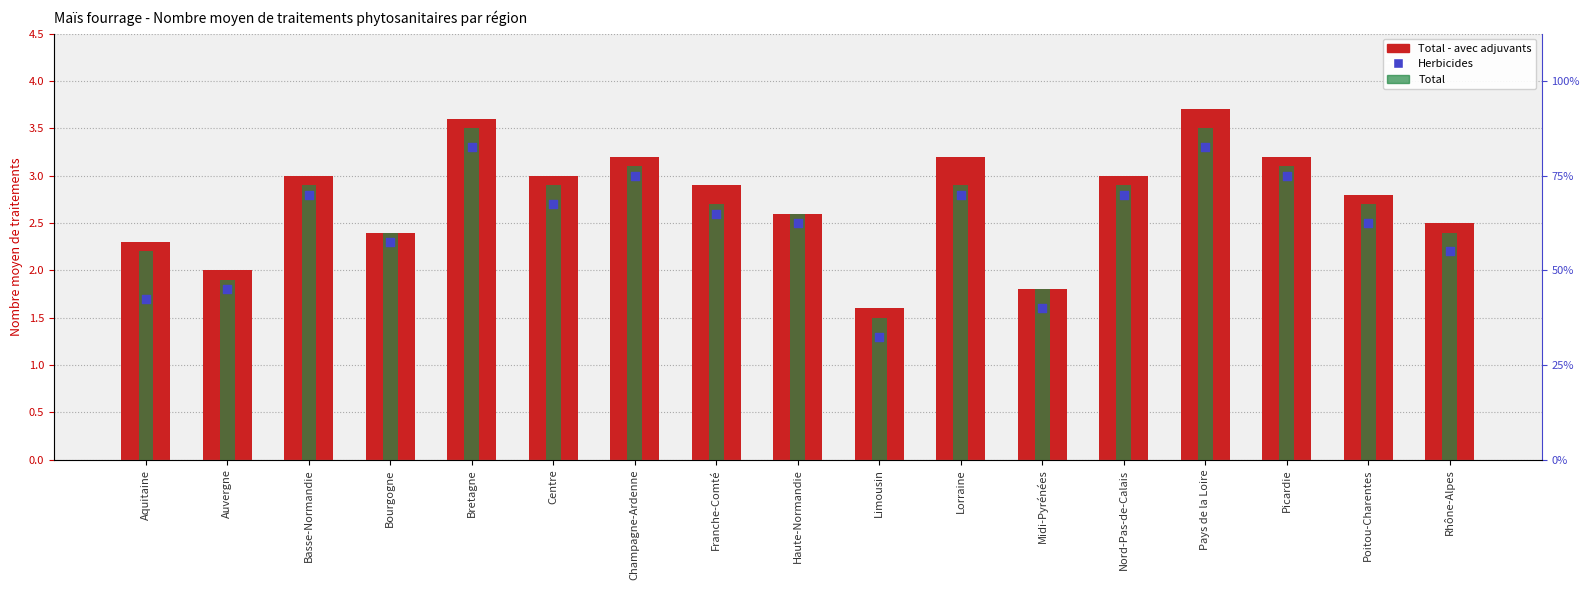

At which category is the sum across all series the highest?

Pays de la Loire